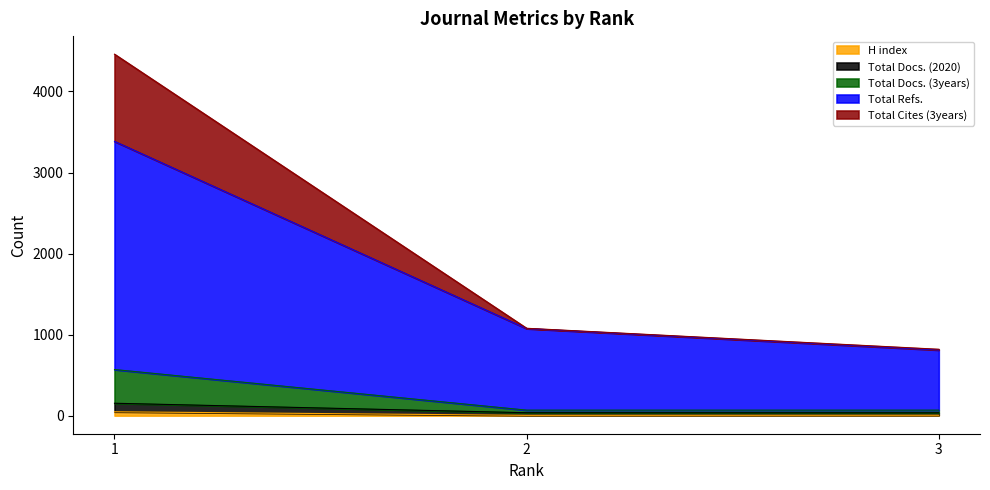

At how many categories does at least one series exceed 832?

2